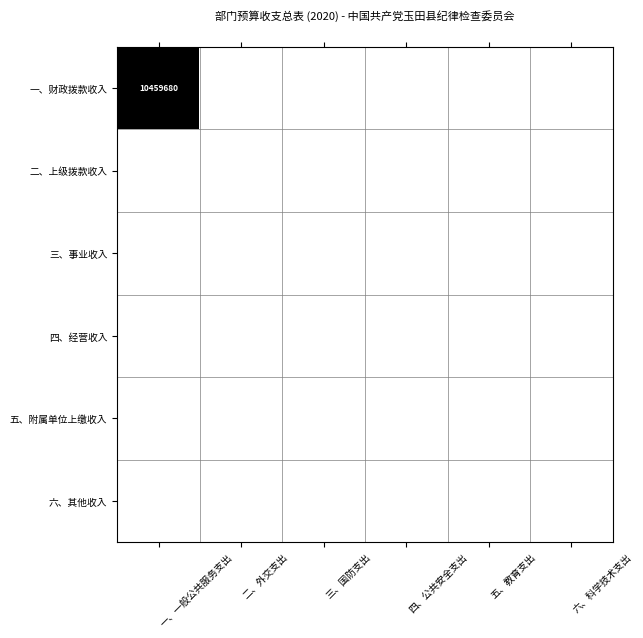

Which series has the largest range (max minus min)?

一、财政拨款收入